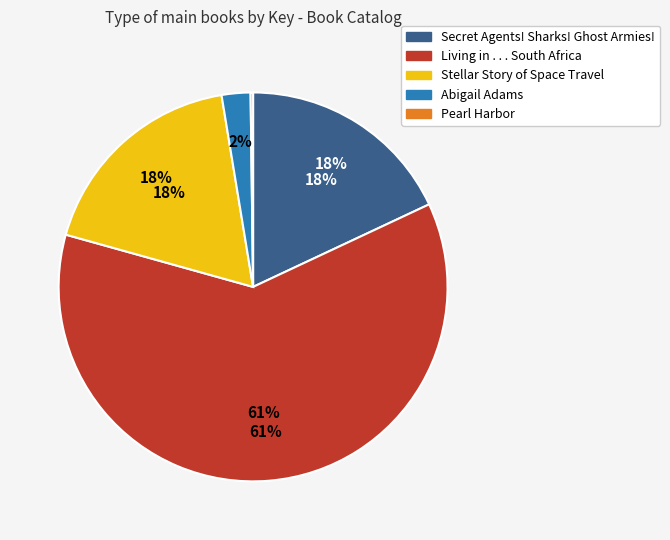

Count the number of slices in the pie.

5